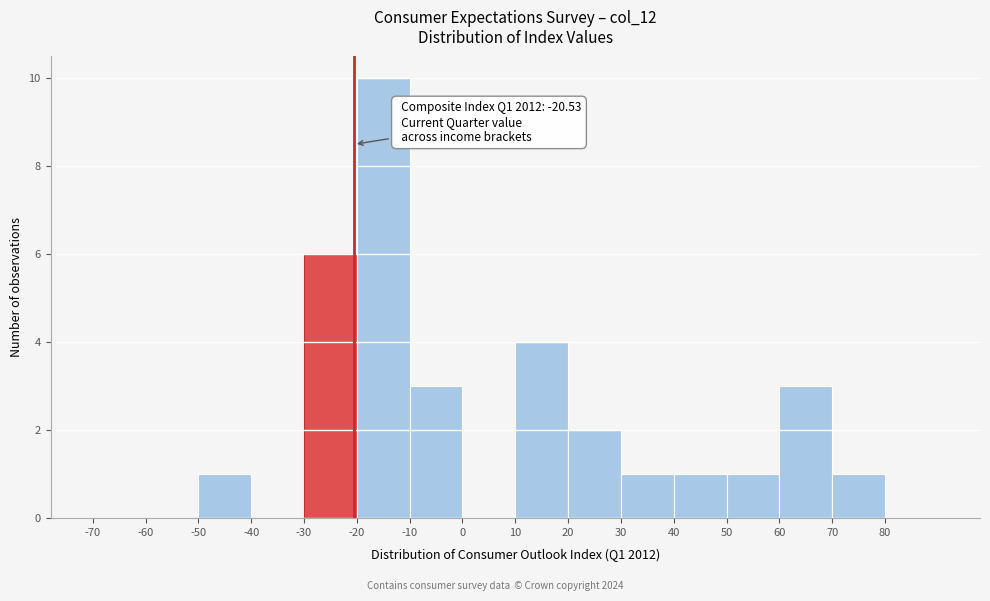

Which range on the x-axis has the tallest bar?

-20 to -10